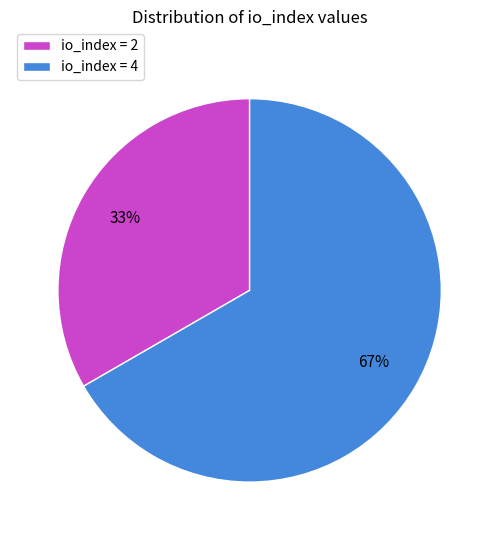

To the nearest percent, what is the average slice percentage?

50%